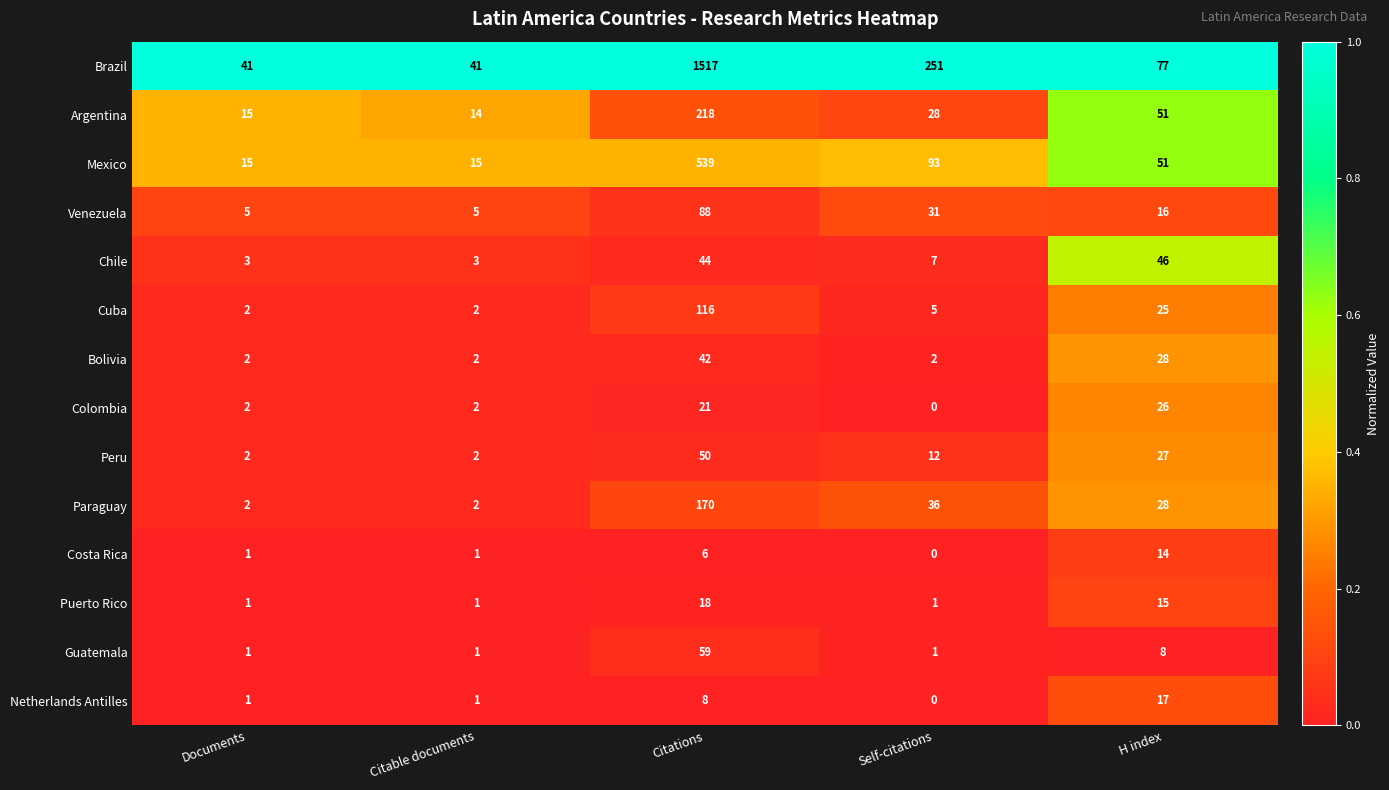

What is the total value across all series at Documents?

93